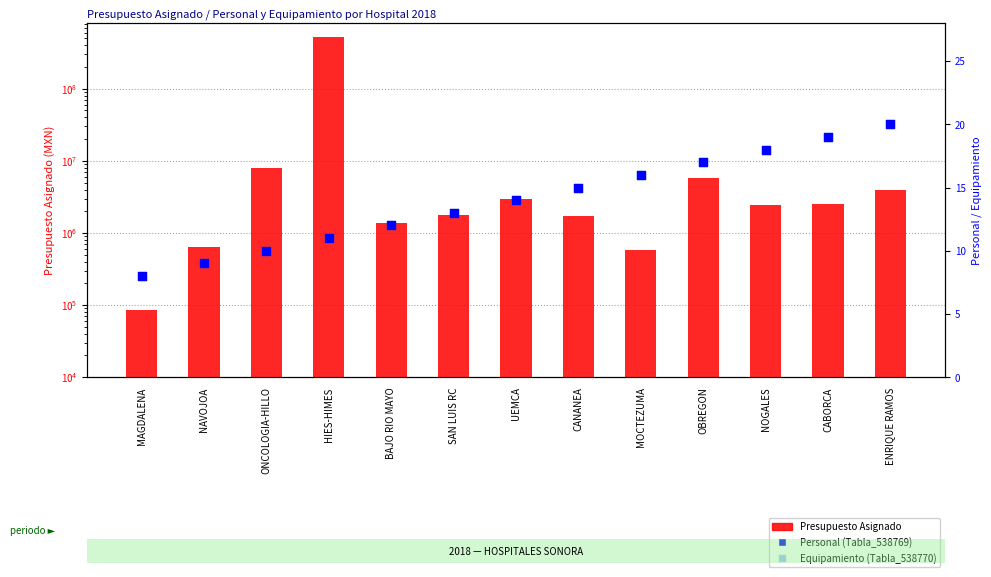

Which series has the widest spread of Y values?

Presupuesto Asignado